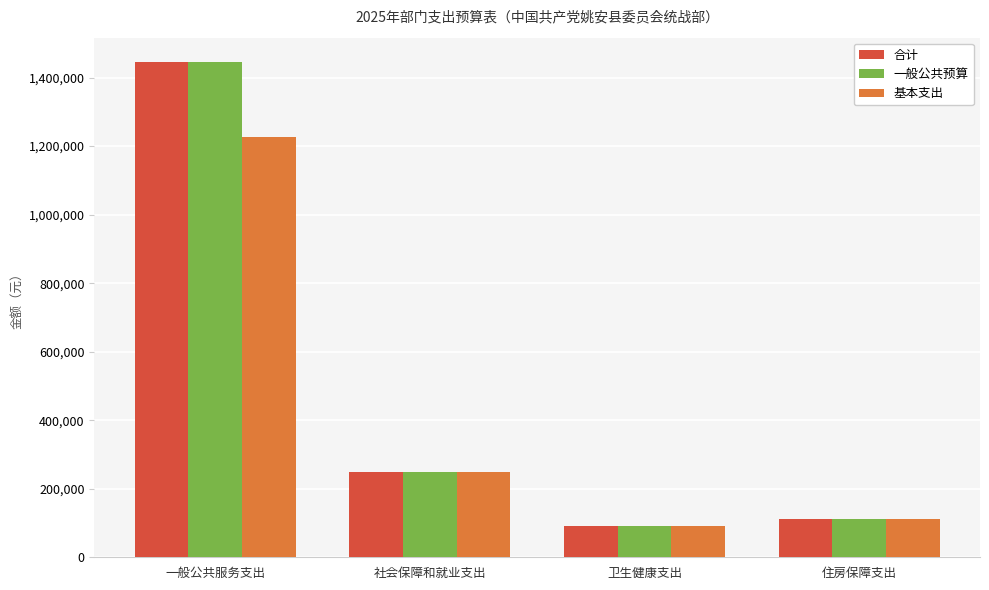

List the labels in order of 合计 value, largest first.

一般公共服务支出, 社会保障和就业支出, 住房保障支出, 卫生健康支出